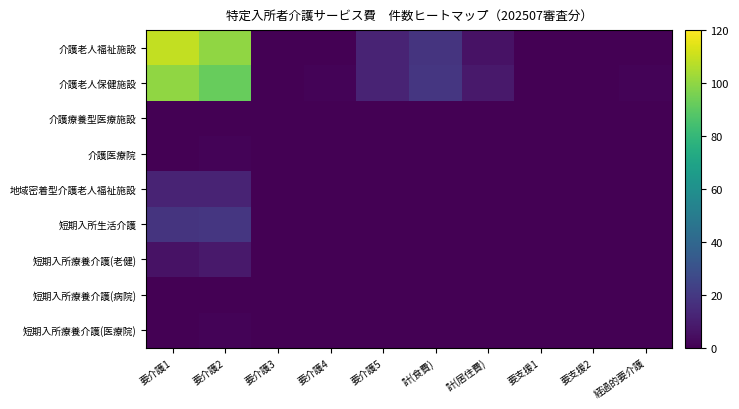

Between 要介護1 and 要介護5, which series saw the biggest shift?

介護老人福祉施設